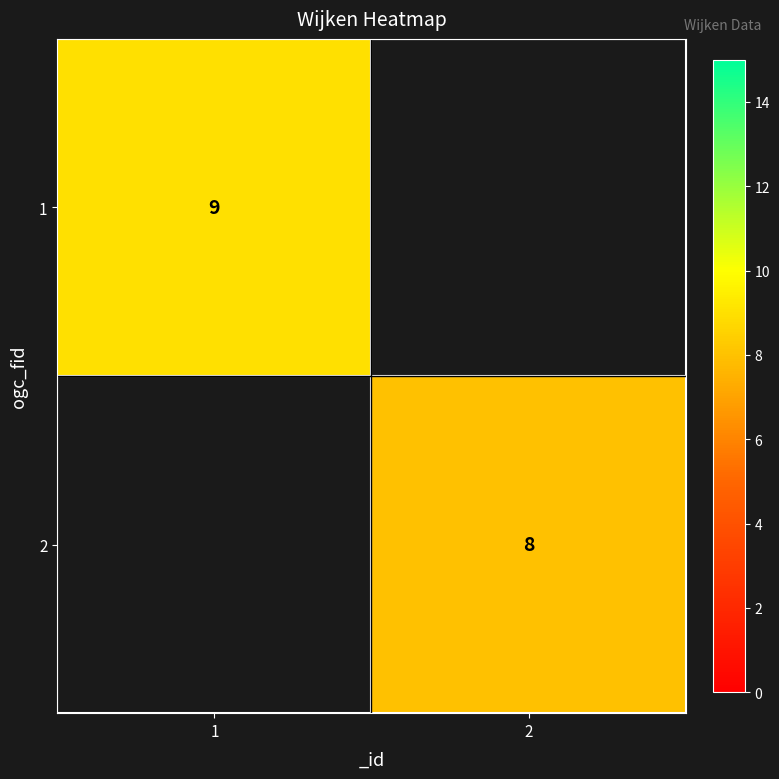

The 2 series shows 8 at 2. True or false?

True